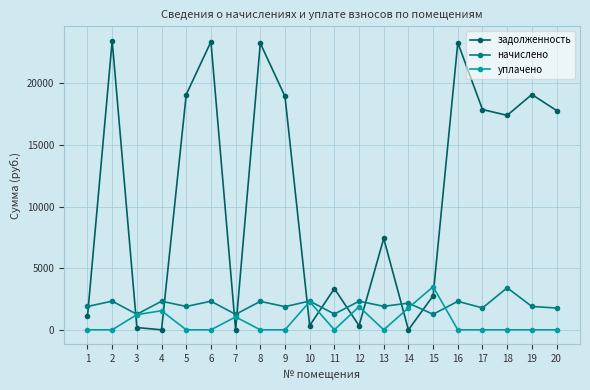

At which category does уплачено reach its first local peak?

4